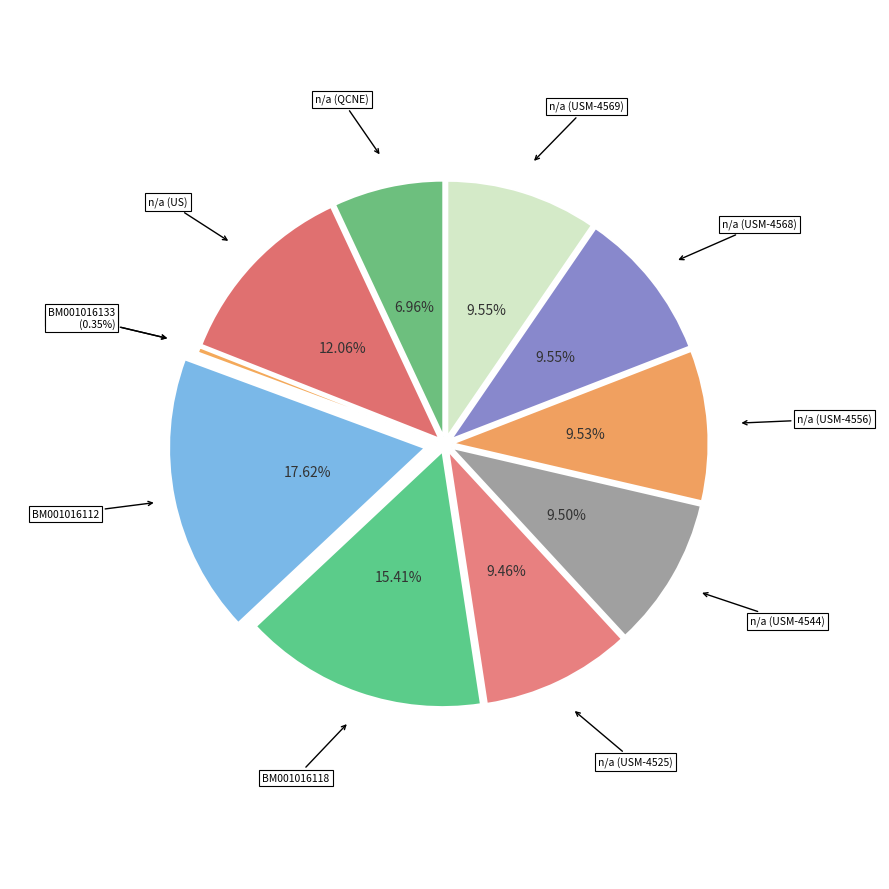

What percentage do n/a (USM-4556) and BM001016133 together represent?

9.9%